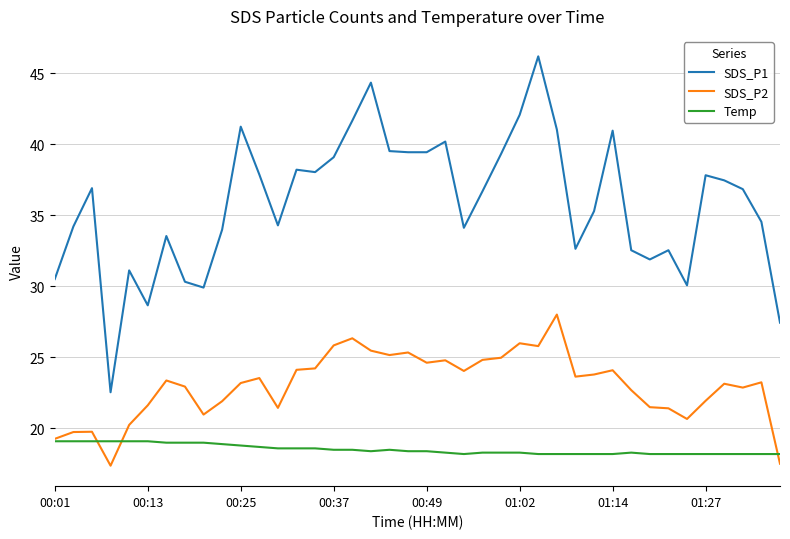

What is the minimum value shown in the chart?

17.4